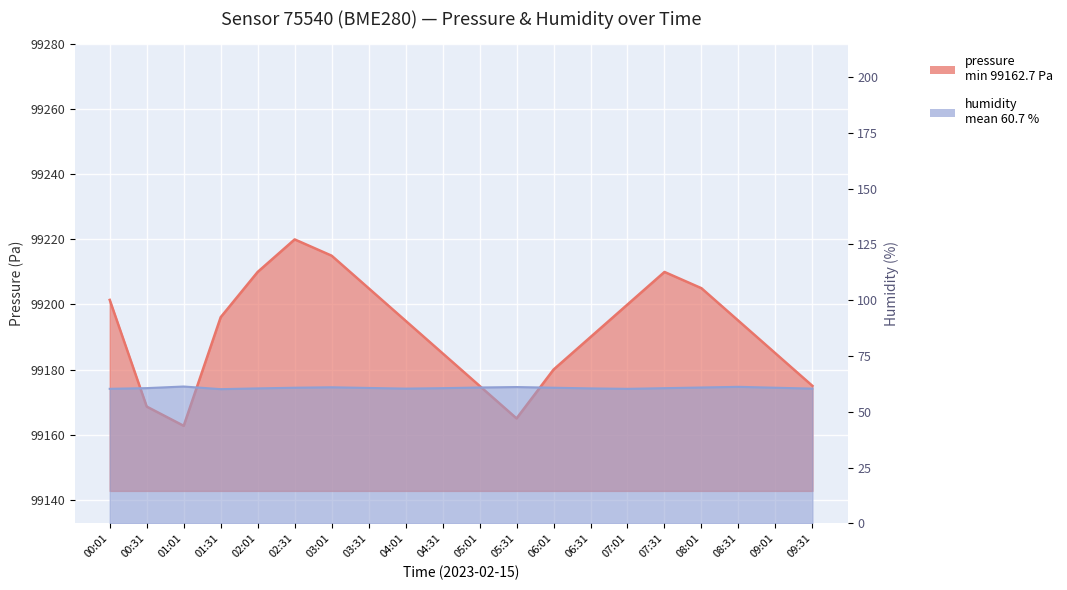

How many interior local valleys does the pressure series have?

2